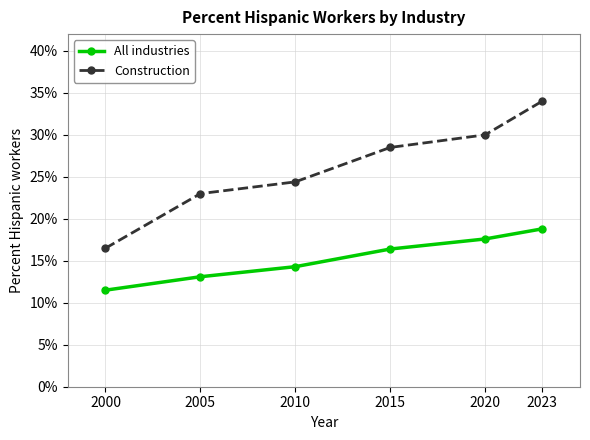

What are all the series names shown in the legend?

All industries, Construction